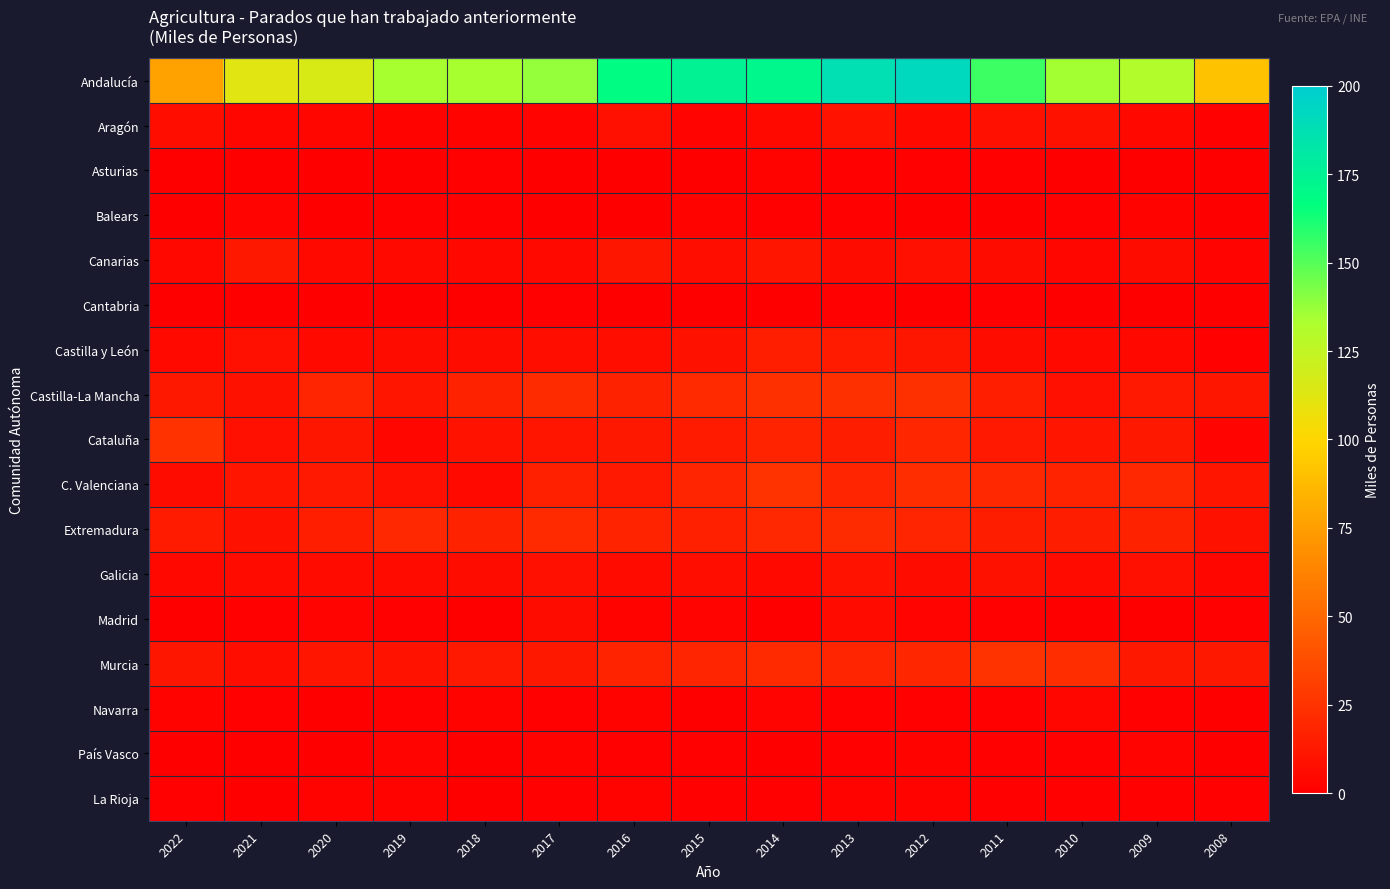

Which has a higher value, 2010 or 2016?

2016